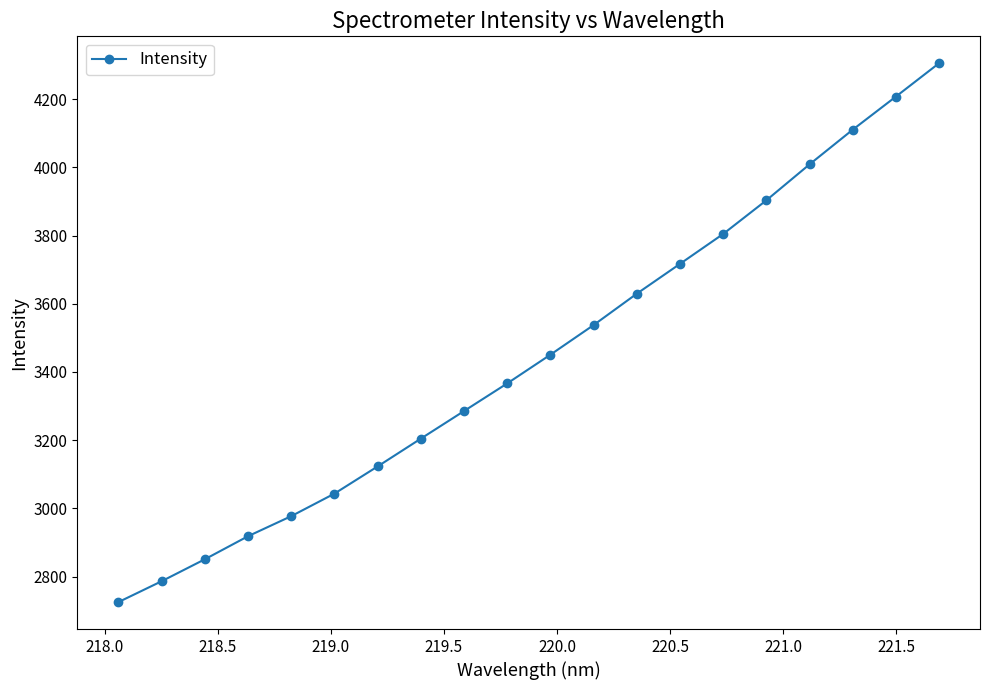

Does the chart have visible grid lines?

No